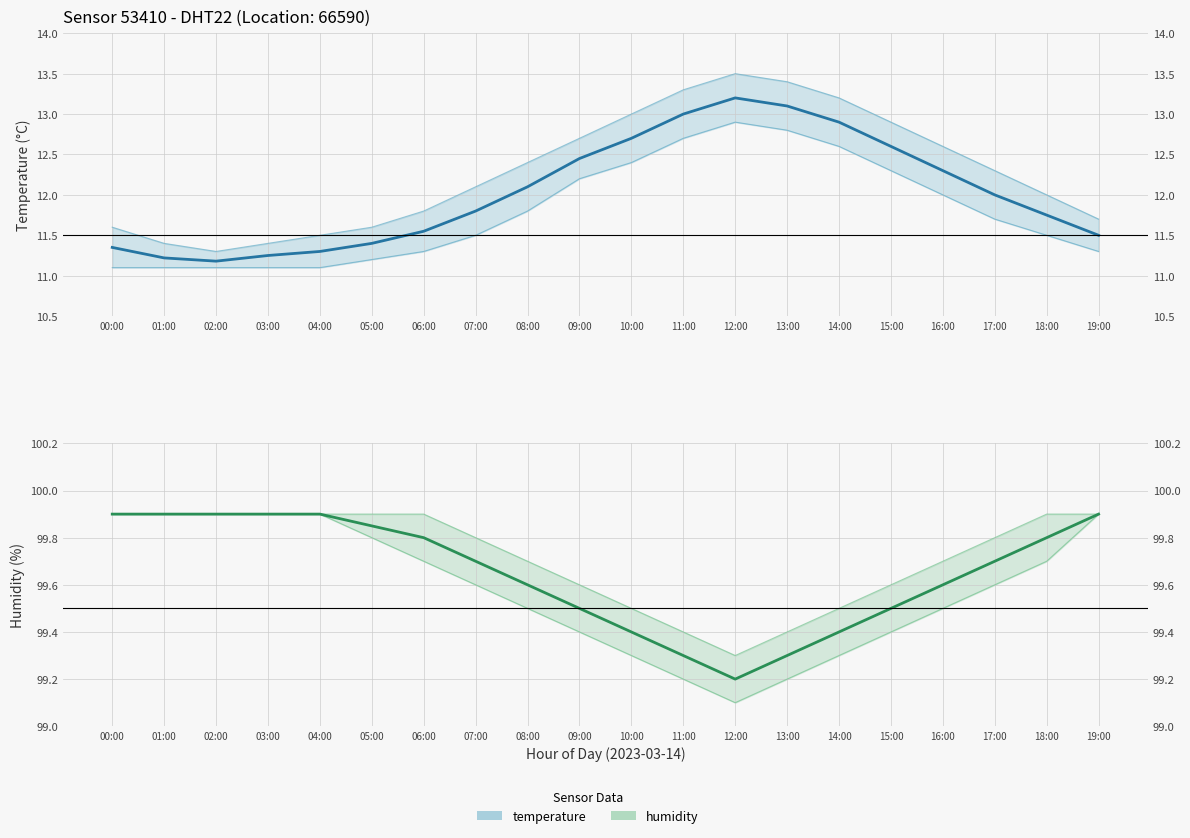

What is the smallest value displayed?

11.2